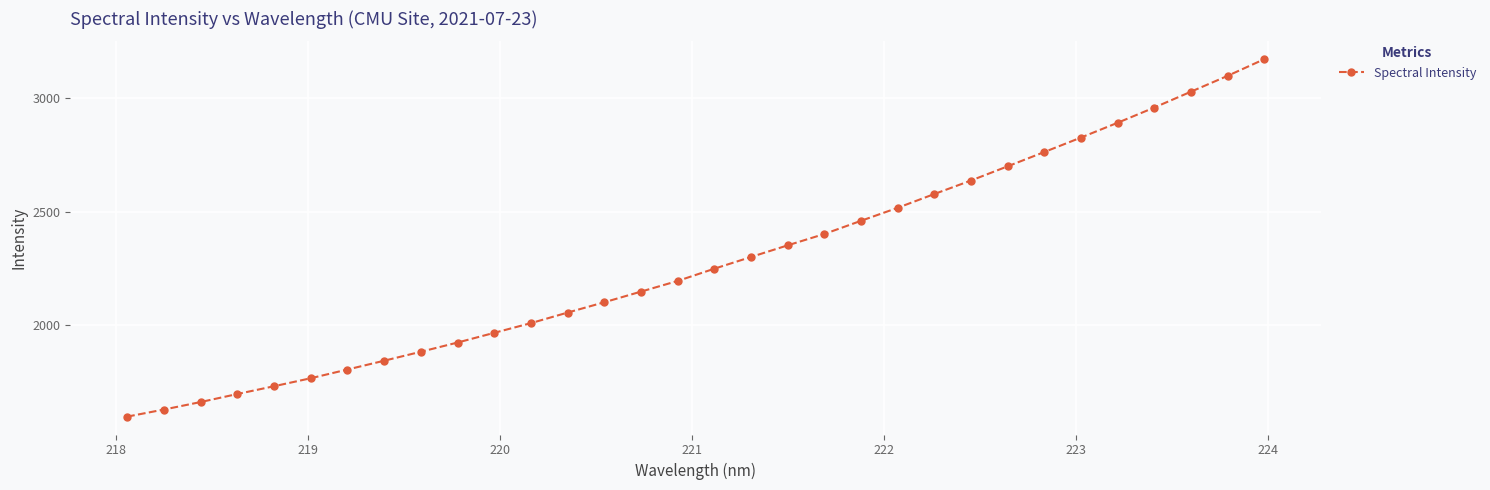

What is the value of the 3rd point from the left?

1662.7